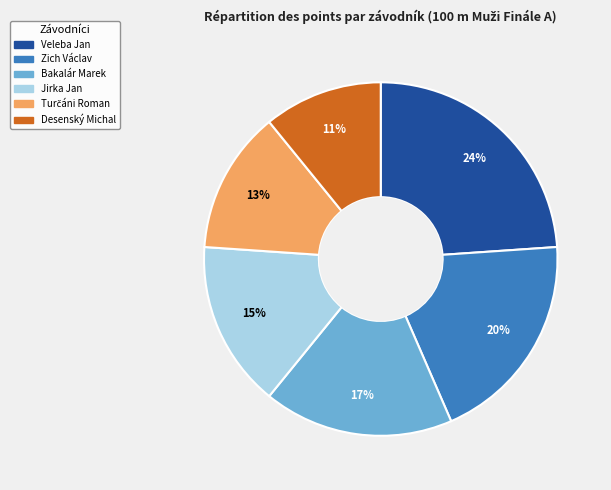

To the nearest percent, what is the difference between the largest and smallest slice percentages?

13%